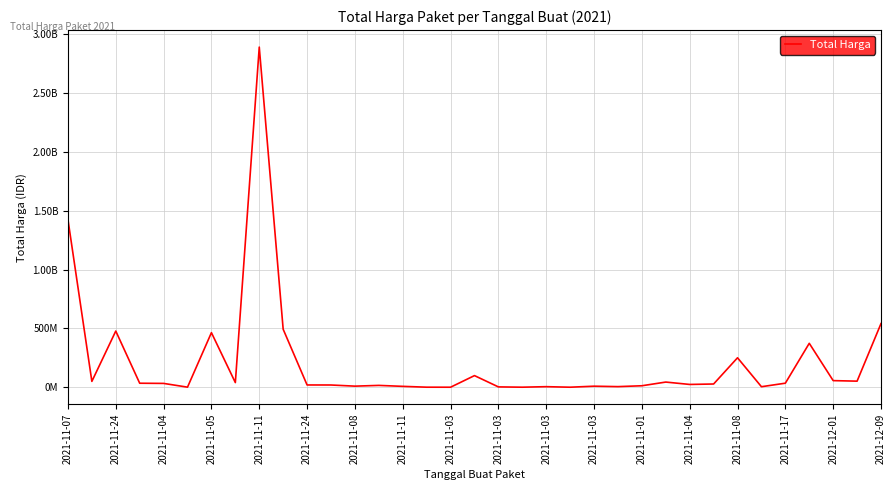

Is this an area chart (filled region under the line)?

No